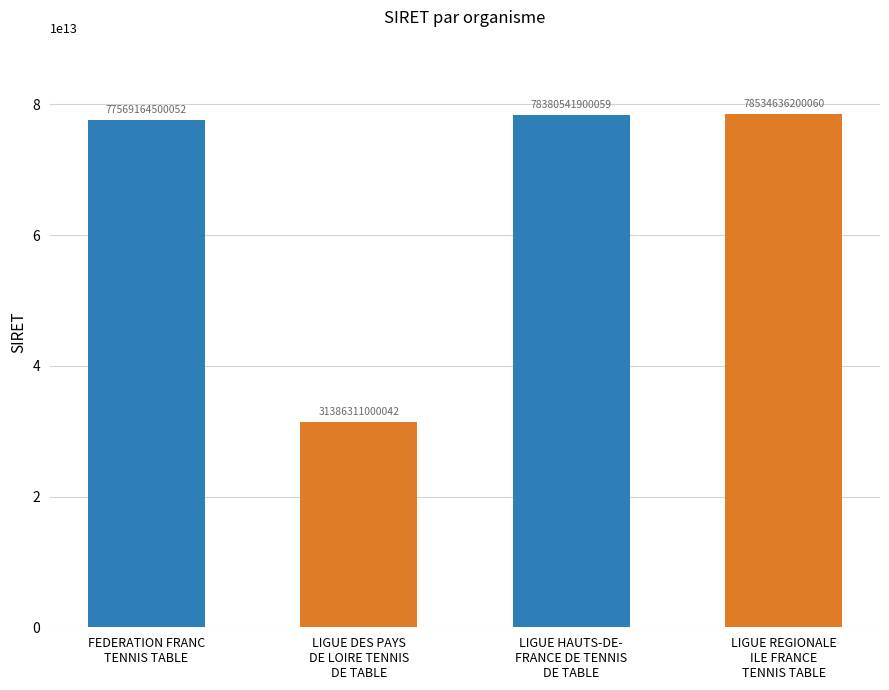

Reading left to right, what are all the values shown in this chart?

FEDERATION FRANC
TENNIS TABLE=77569164500052	LIGUE DES PAYS
DE LOIRE TENNIS
DE TABLE=31386311000042	LIGUE HAUTS-DE-
FRANCE DE TENNIS
DE TABLE=78380541900059	LIGUE REGIONALE
ILE FRANCE
TENNIS TABLE=78534636200060